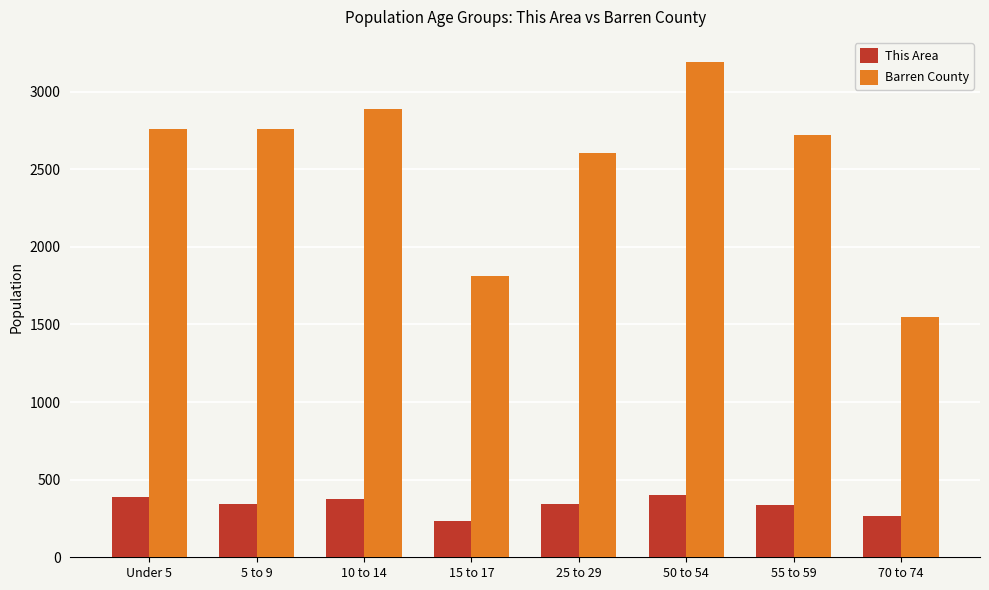

How many data points does each series have?

8